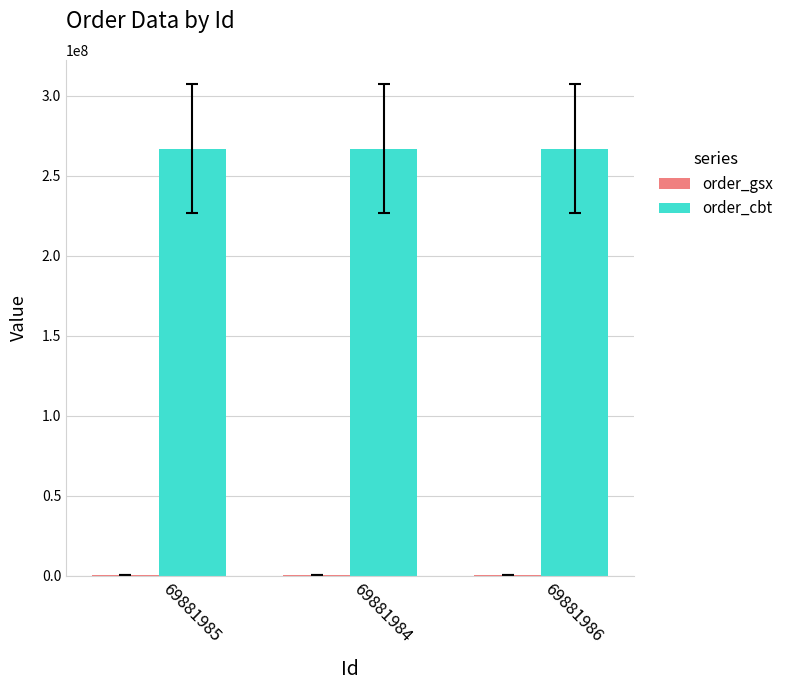

What is the sum of all order_cbt values?

801384936